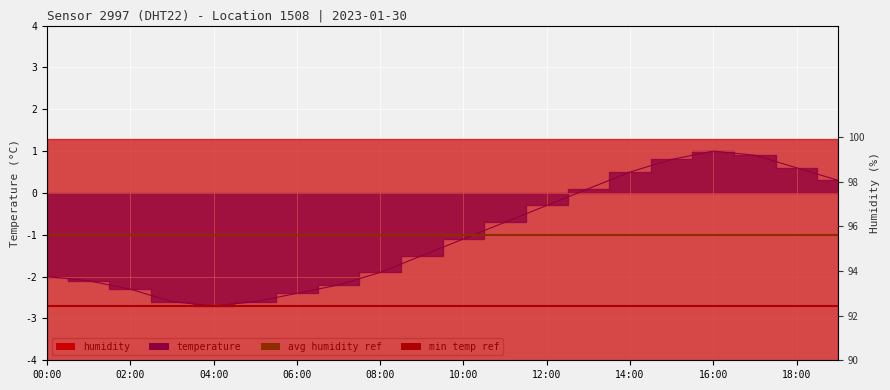

What is the value of the 8th point from the left?

-2.2